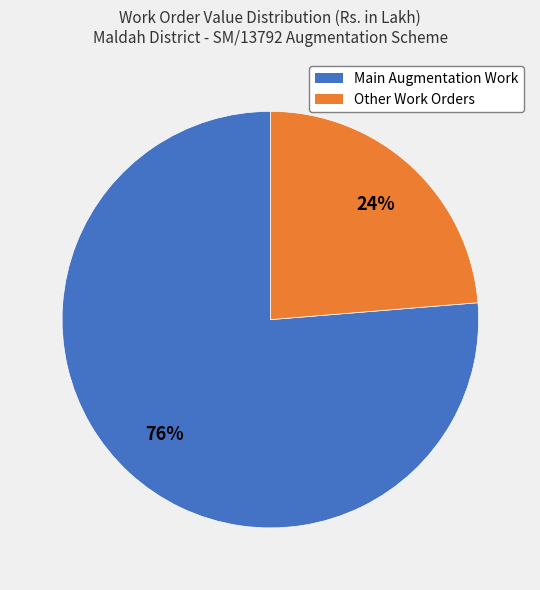

Is there a majority slice in this chart?

Yes